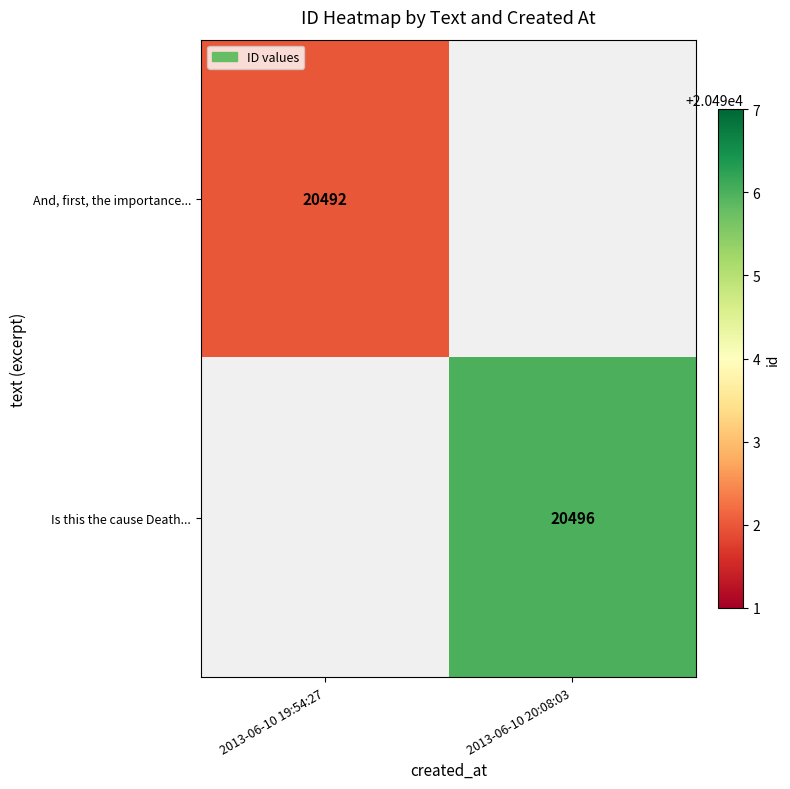

At how many categories does at least one series exceed 20495?

1